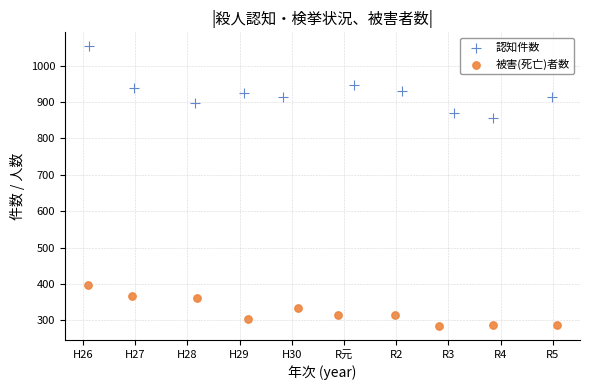

Which series reaches the maximum Y coordinate?

認知件数